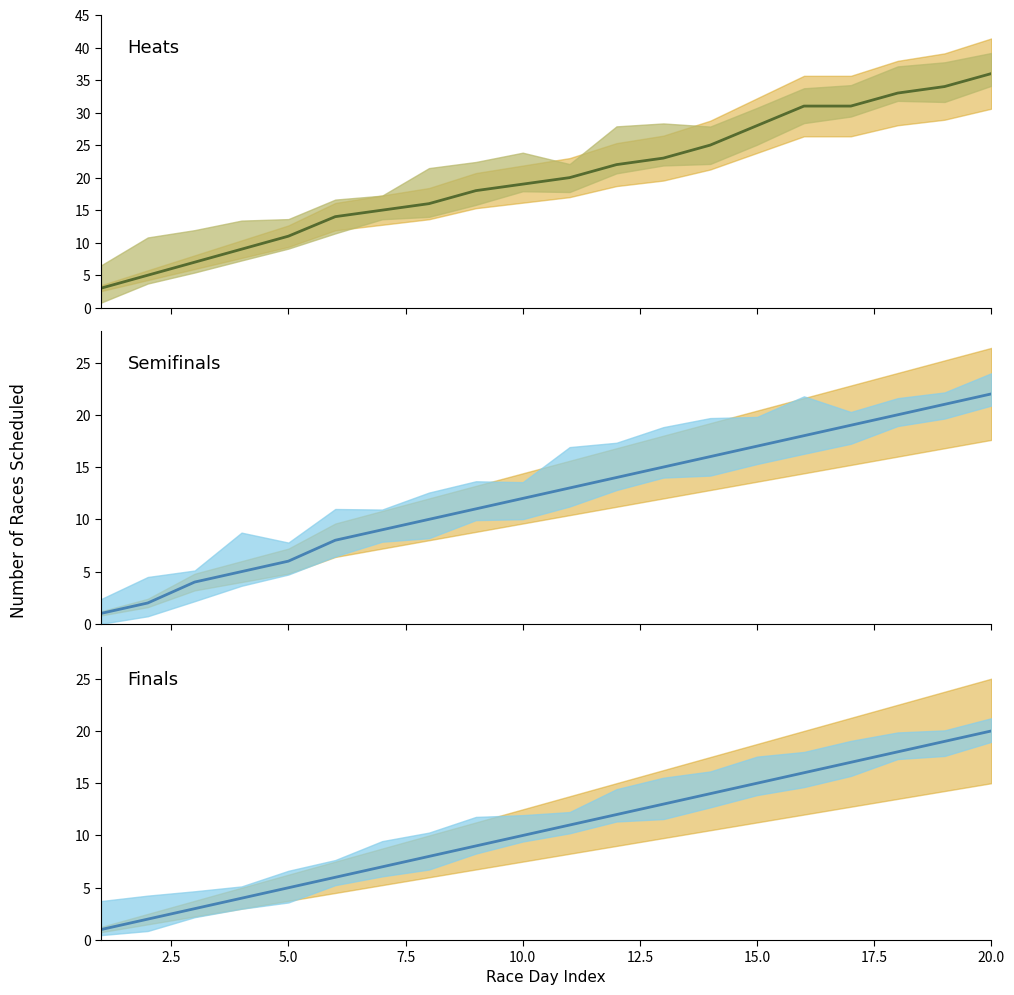

Which series has the largest range (max minus min)?

Heats